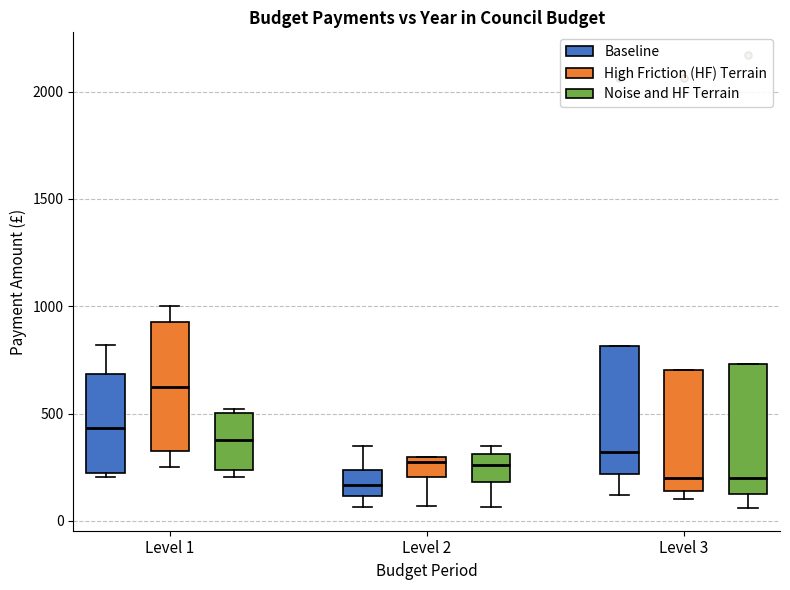

Reading left to right, transcribe this box plot: for each box, give where its median line is, the range the box spans, and where its two whiskers end, as read against the y-axis. The values are not printed on the chart, so give them approximately, as read against the axis.

Level 1 (Baseline): median 450, box 200 to 700, whiskers 200 (just below the box's lower edge) to 800
Level 1 (High Friction (HF) Terrain): median 650, box 350 to 950, whiskers 250 to 1000
Level 1 (Noise and HF Terrain): median 350, box 250 to 500, whiskers 200 to 500
Level 2 (Baseline): median 150, box 100 to 250, whiskers 50 to 350
Level 2 (High Friction (HF) Terrain): median 300 (just below the box's upper edge), box 200 to 300, whiskers 50 to 300
Level 2 (Noise and HF Terrain): median 250, box 200 to 300, whiskers 50 to 350
Level 3 (Baseline): median 300, box 200 to 800, whiskers 100 to 800
Level 3 (High Friction (HF) Terrain): median 200, box 150 to 700, whiskers 100 to 700
Level 3 (Noise and HF Terrain): median 200, box 150 to 750, whiskers 50 to 750